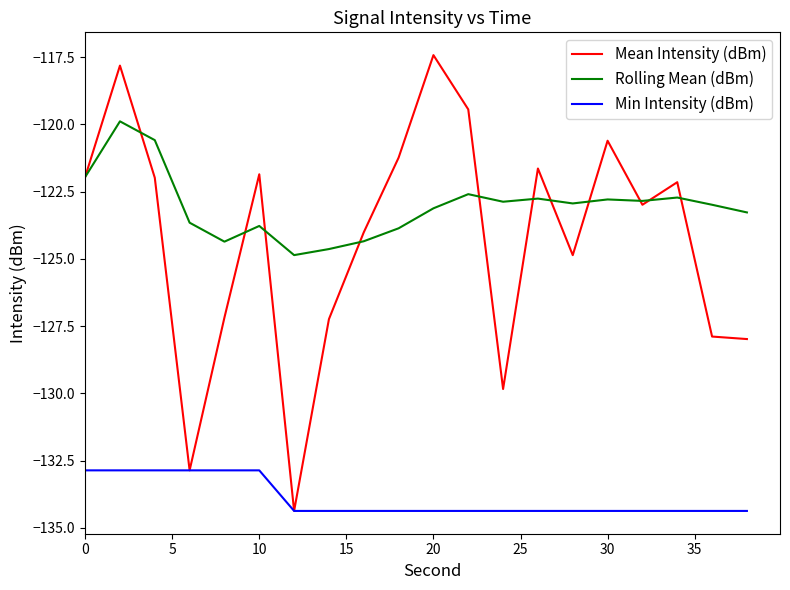

What is the minimum value for Rolling Mean (dBm)?

-124.9